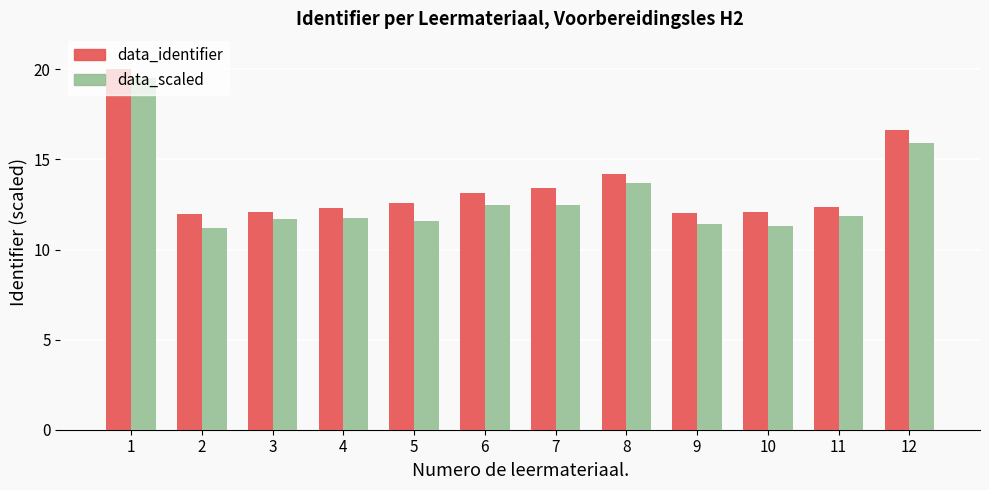

Is the value of data_identifier at 8 greater than the value of data_scaled at 3?

Yes